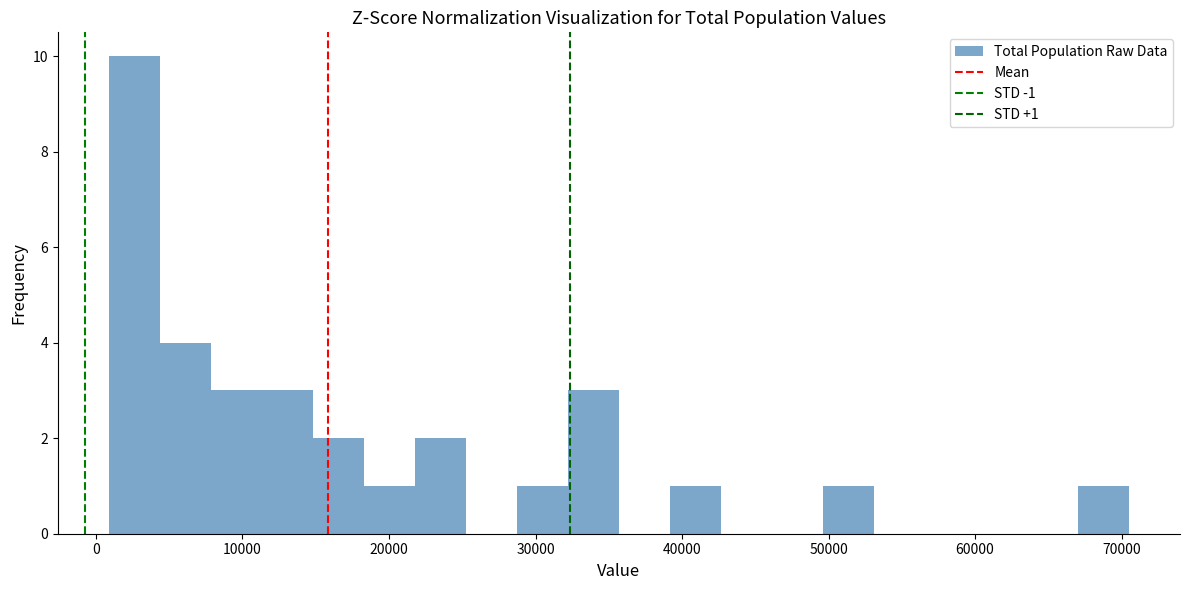

Around what value on the x-axis is the tallest bar? Give the approximate position of its centre, as read against the axis.

3000